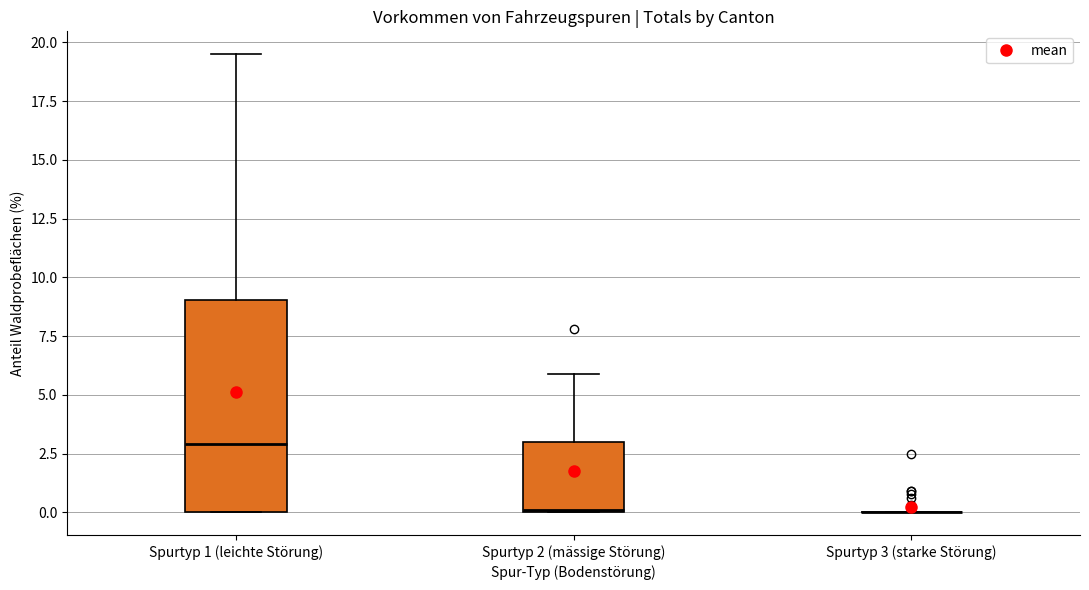

Which box is the tallest, from its lower edge to its upper edge?

Spurtyp 1 (leichte Störung)